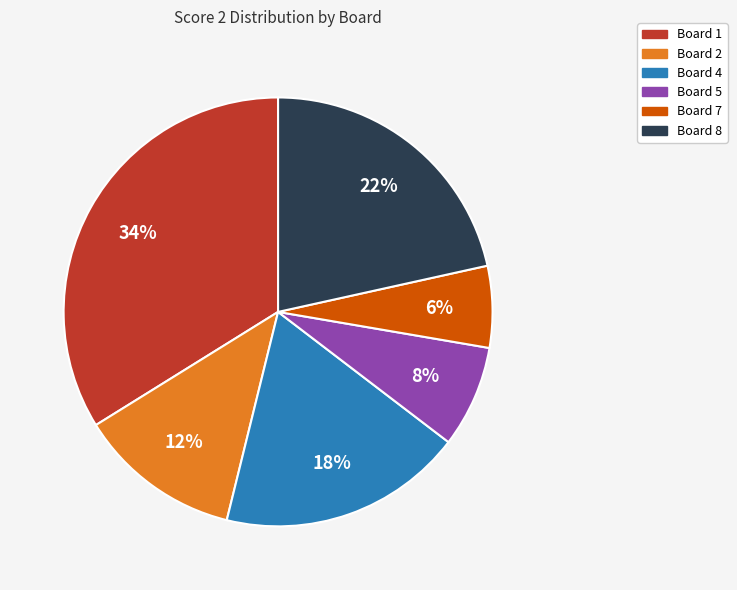

Is the sum of Board 1 and Board 2 greater than half?

No